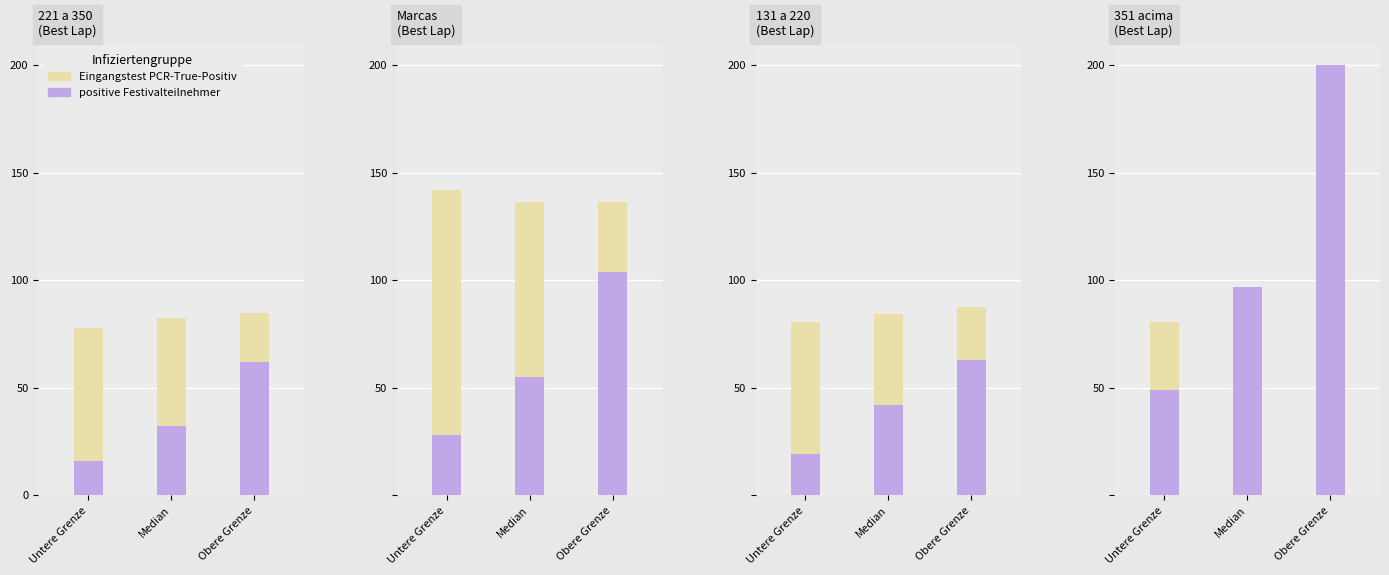

Is the value of Eingangstest PCR-True-Positiv at Median greater than the value of positive Festivalteilnehmer at Untere Grenze?

Yes